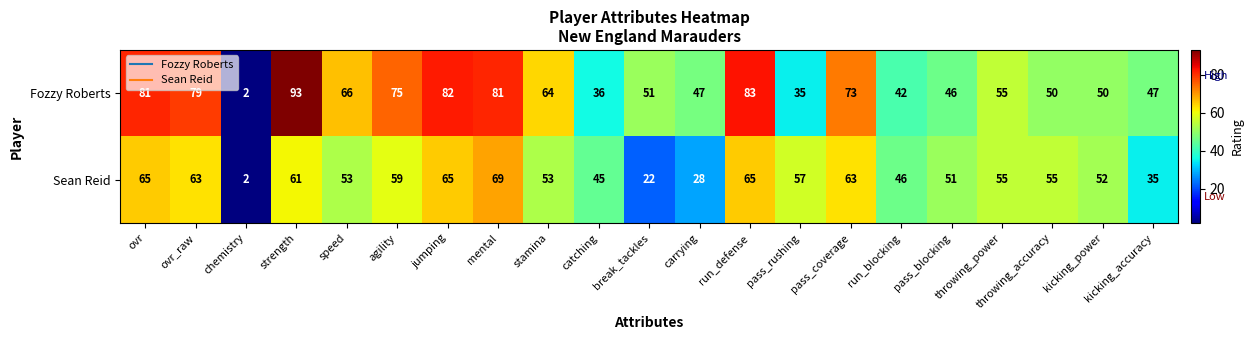

What is the difference between the highest and lowest values at speed?

13